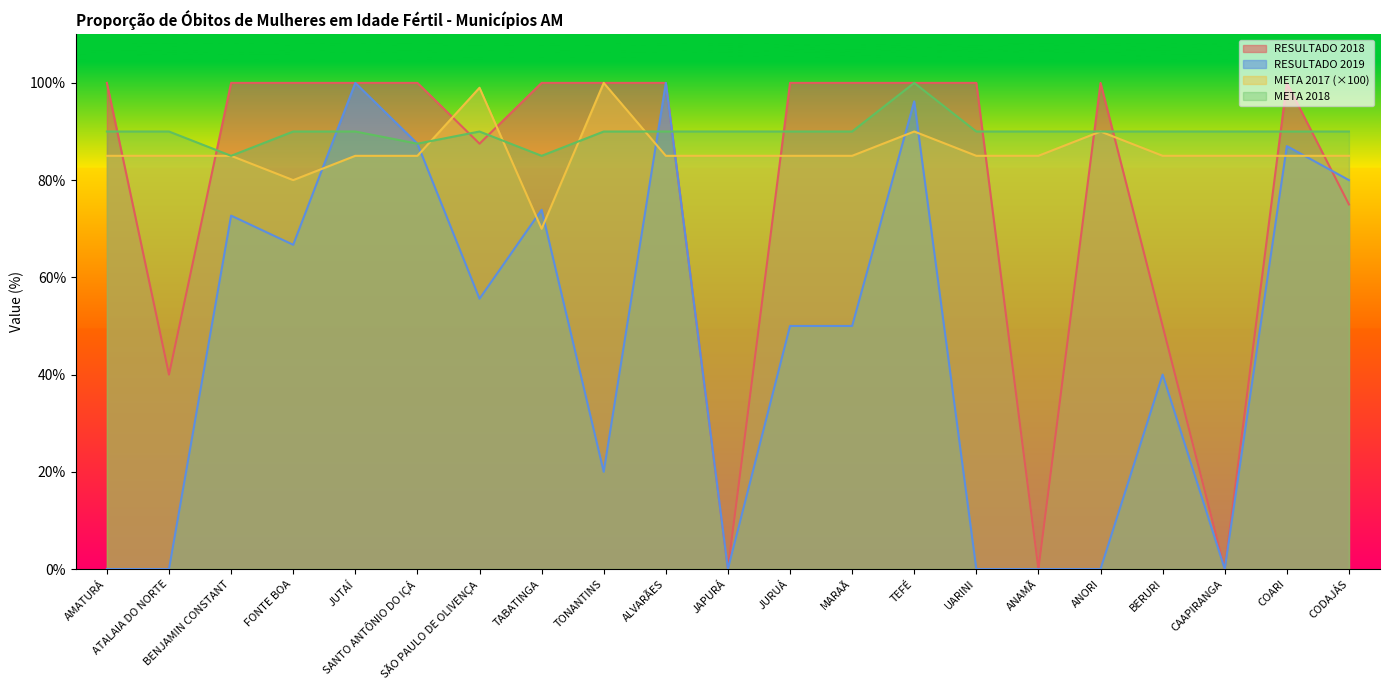

What is the label of the 10th point from the right?

JURUÁ